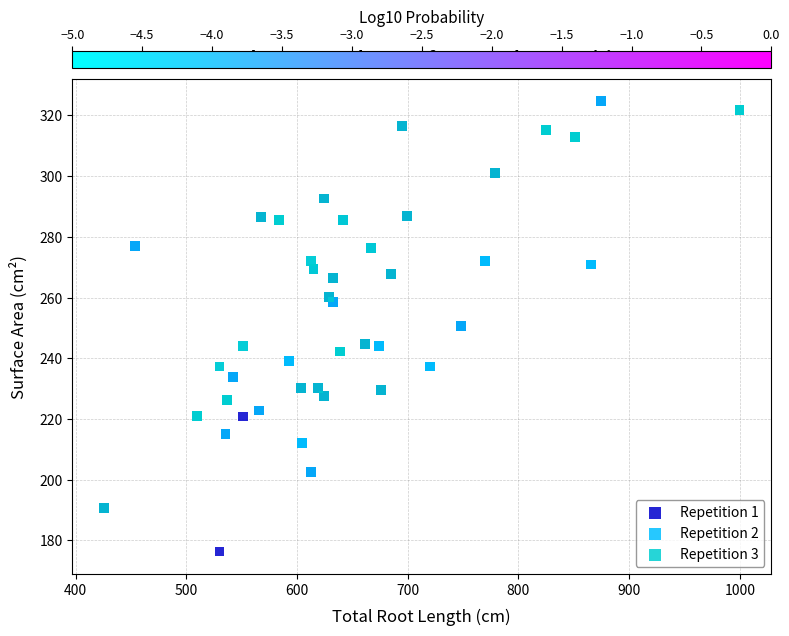

Which series has the largest Y range (max minus min)?

Repetition 1